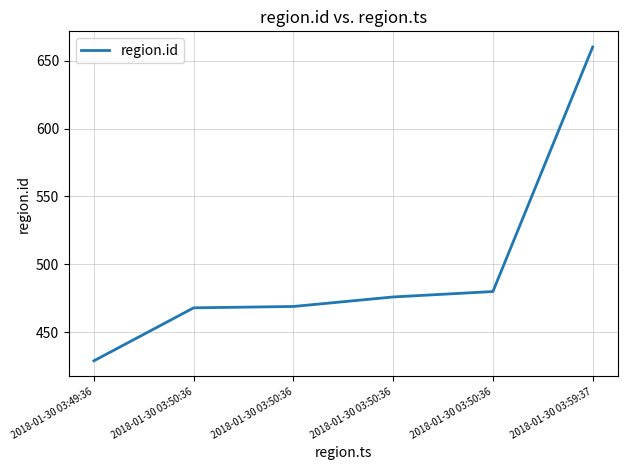

Is this an area chart (filled region under the line)?

No